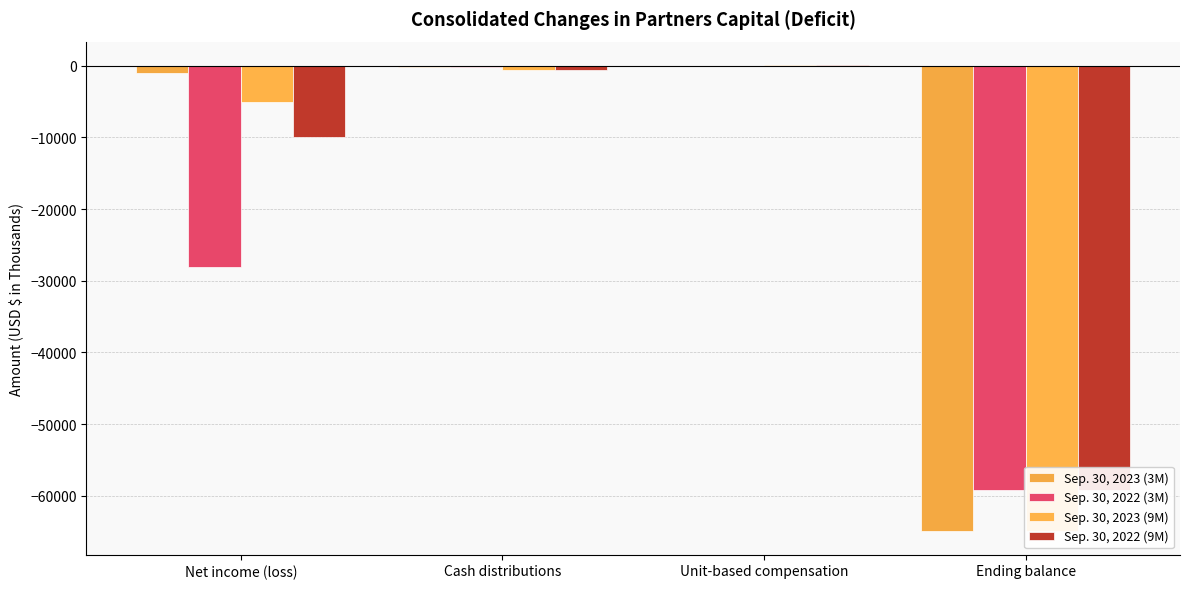

At which category is the sum across all series the highest?

Unit-based compensation